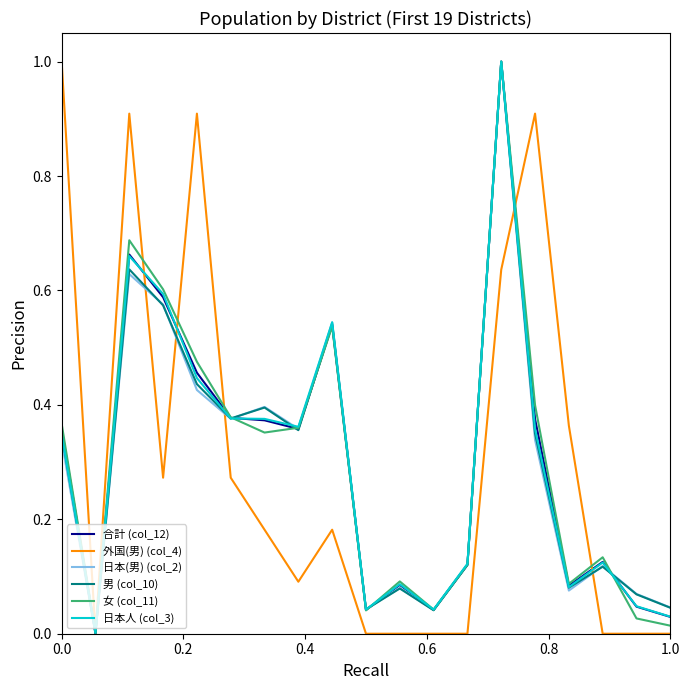

Does the chart have visible grid lines?

No